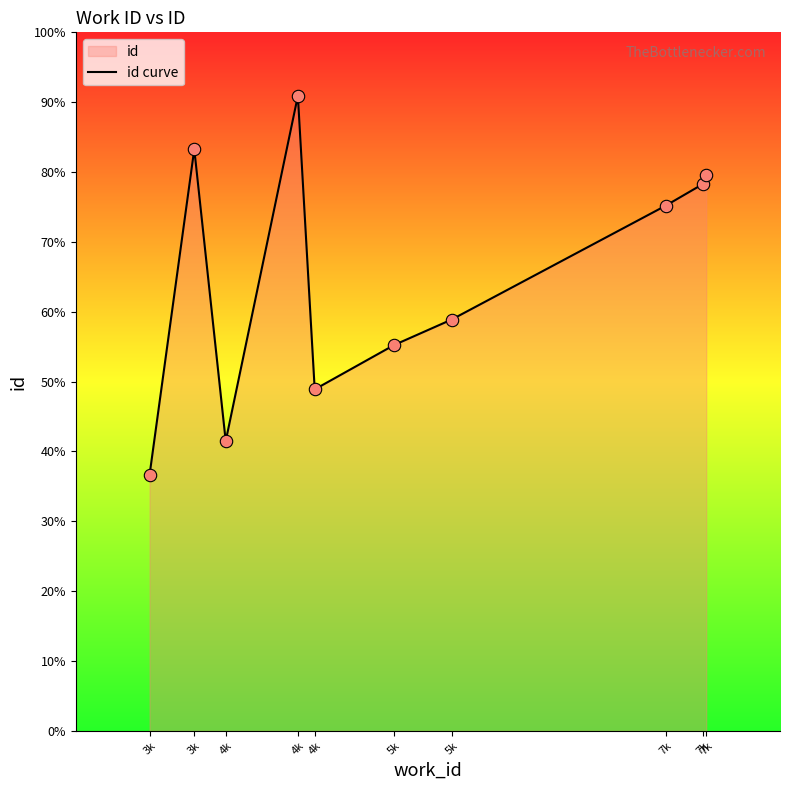

Between 3k and 4k, which is larger?

4k